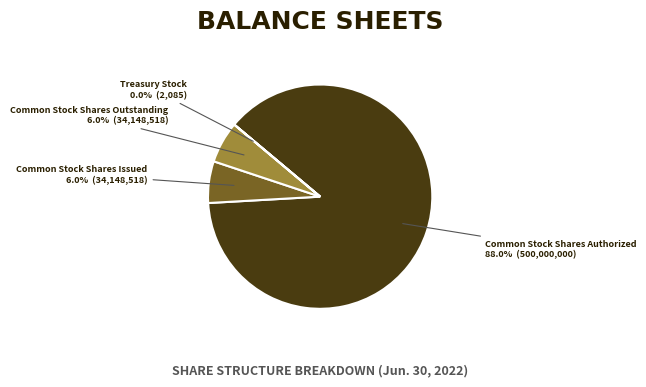

Does any single category account for the majority?

Yes